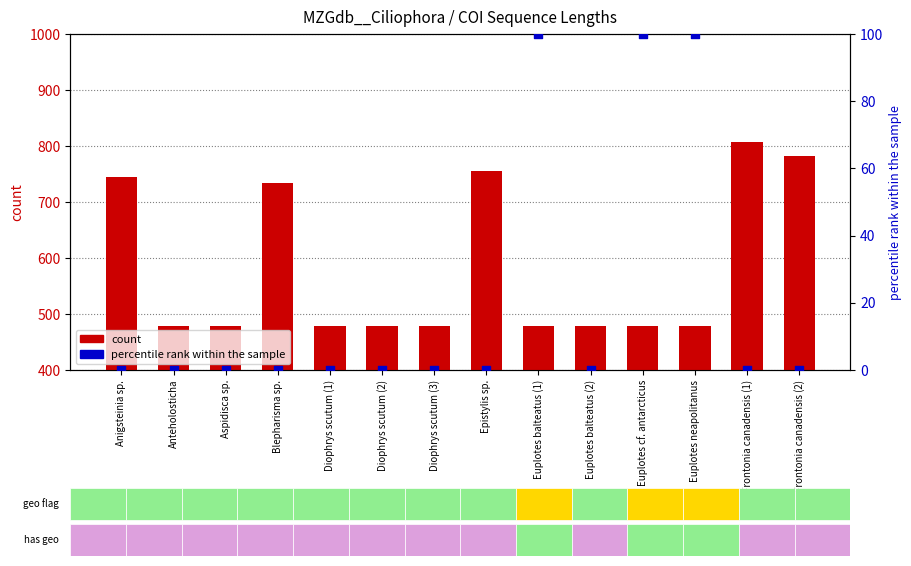

At how many categories does at least one series exceed 368?

14